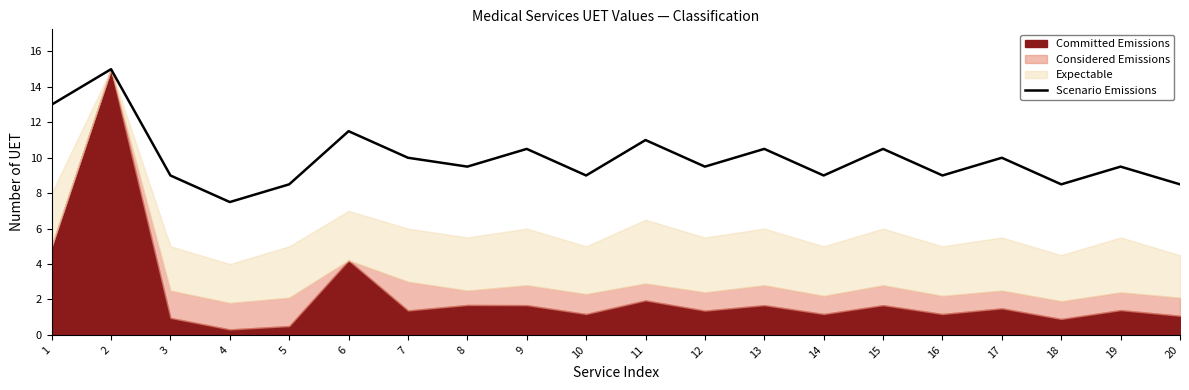

How many categories are shown in the chart?

20